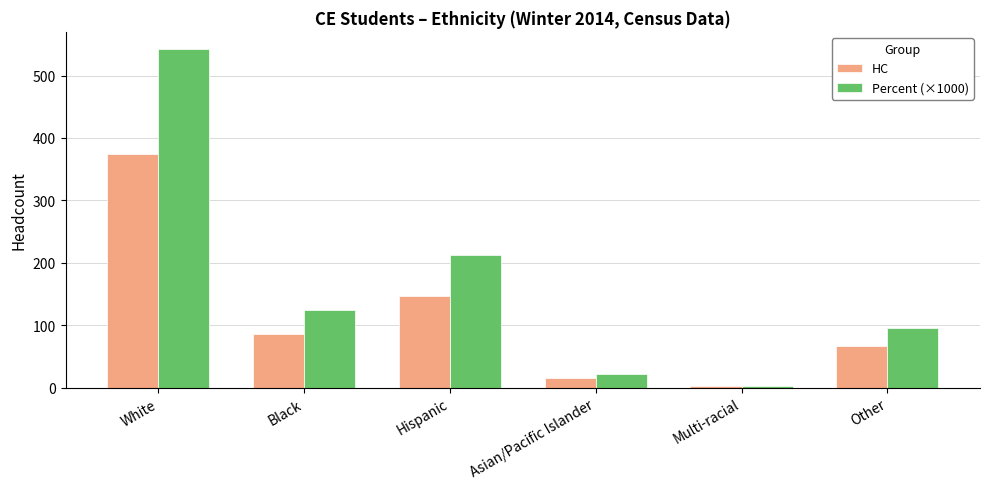

What are all the series names shown in the legend?

HC, Percent (×1000)